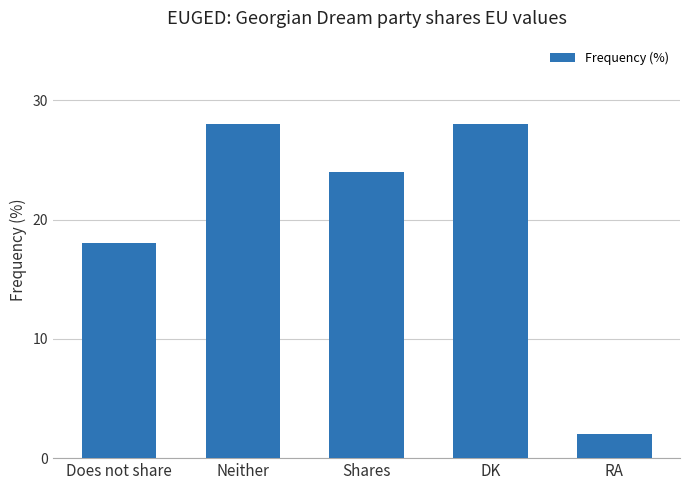

Does the chart contain stacked bars?

No